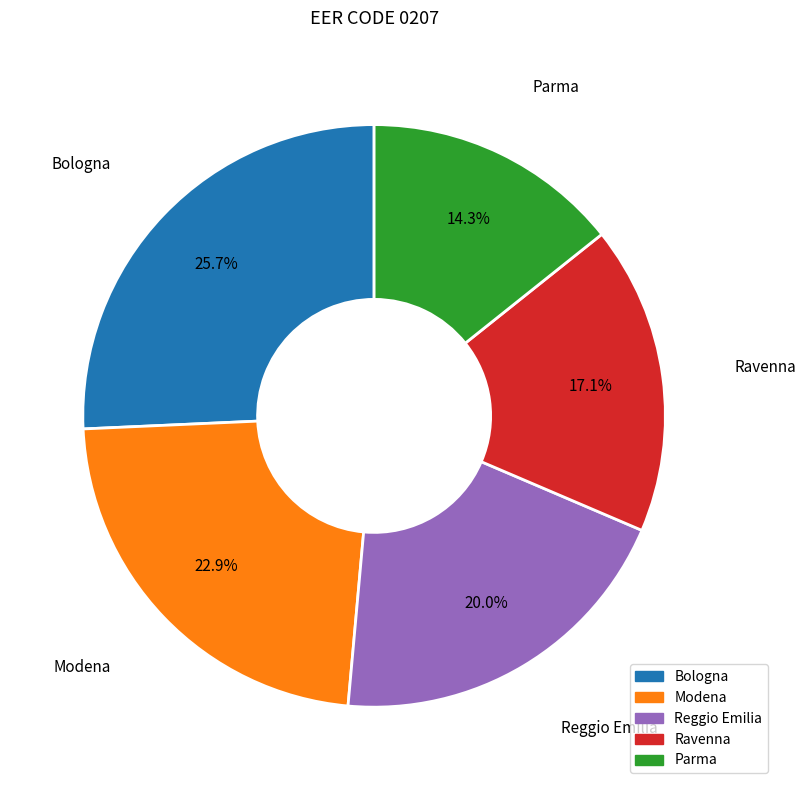

Is there a majority slice in this chart?

No